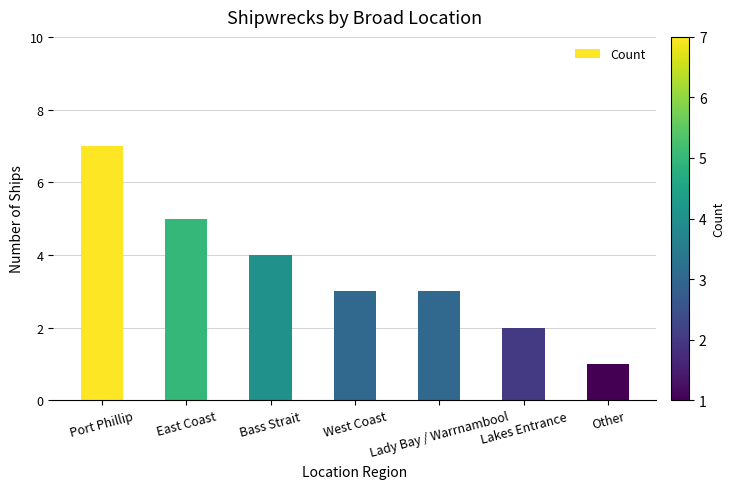

Reading left to right, extract all data points from this chart.

Port Phillip=7	East Coast=5	Bass Strait=4	West Coast=3	Lady Bay / Warrnambool=3	Lakes Entrance=2	Other=1